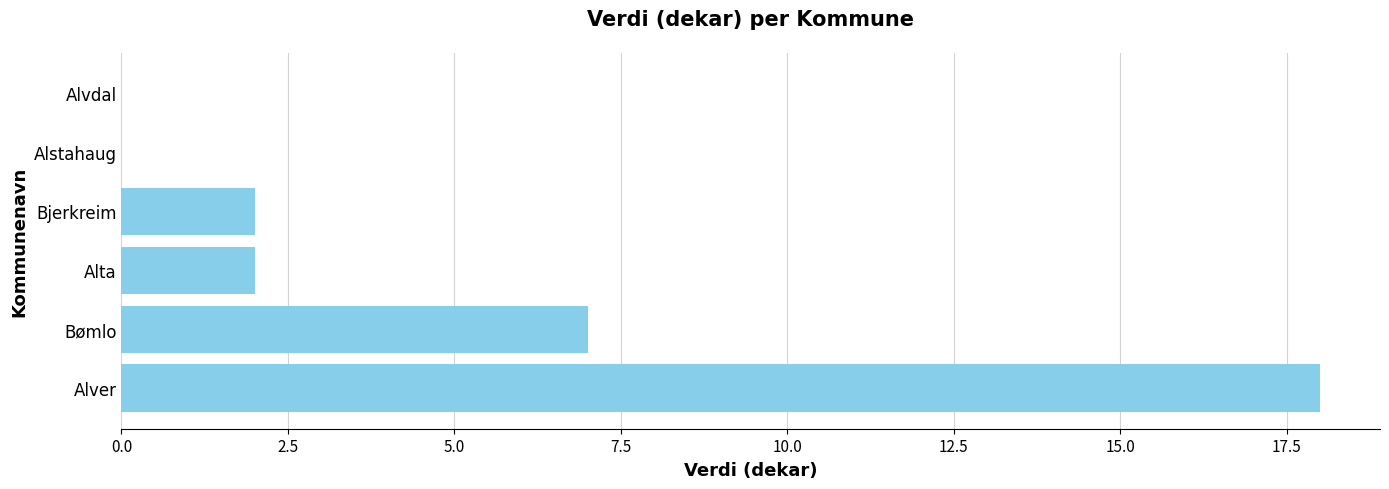

What is the ratio of the value at Bømlo to the value at Alver?

0.4